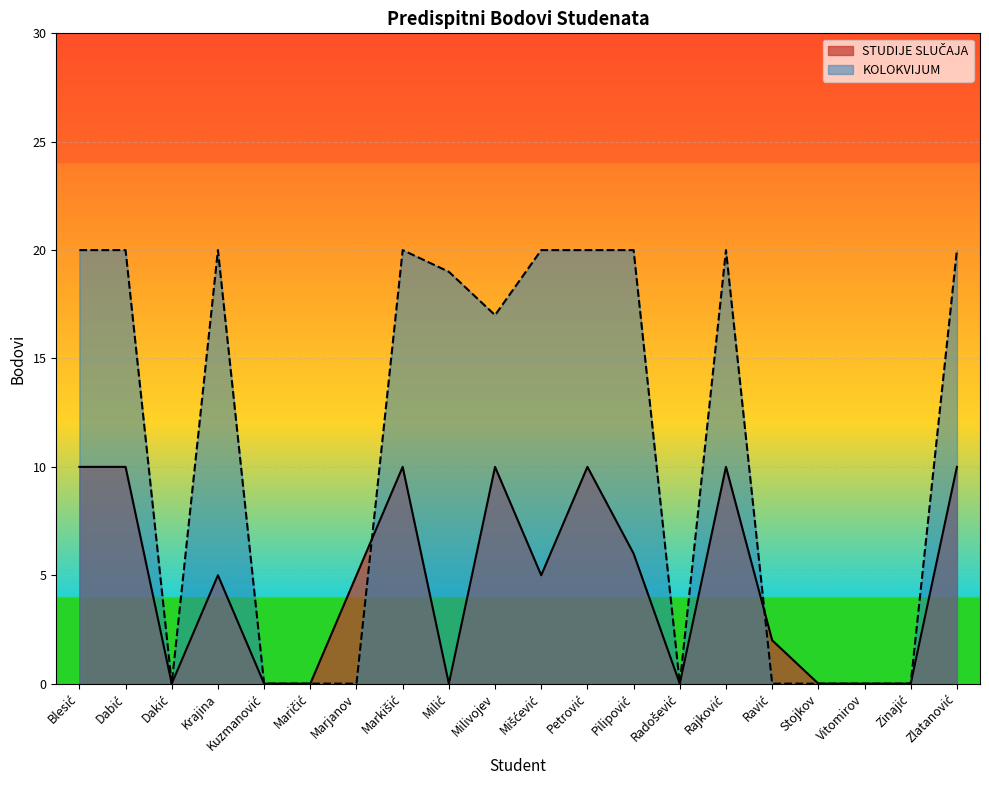

Which series ends up on top after the final intersection of STUDIJE SLUČAJA and KOLOKVIJUM?

STUDIJE SLUČAJA